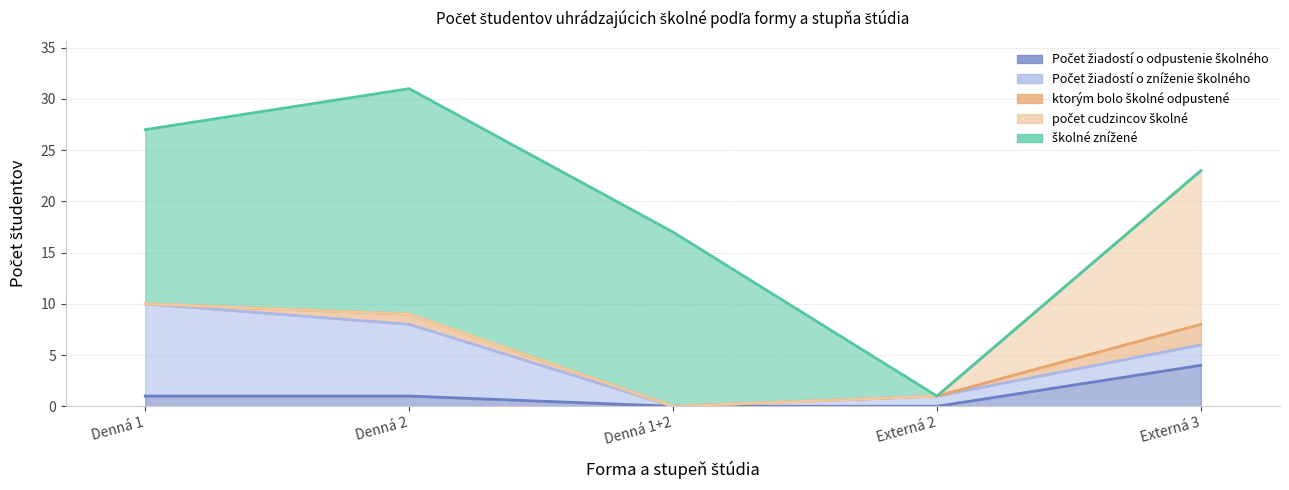

At which label does školné znížené reach its peak?

Denná 2